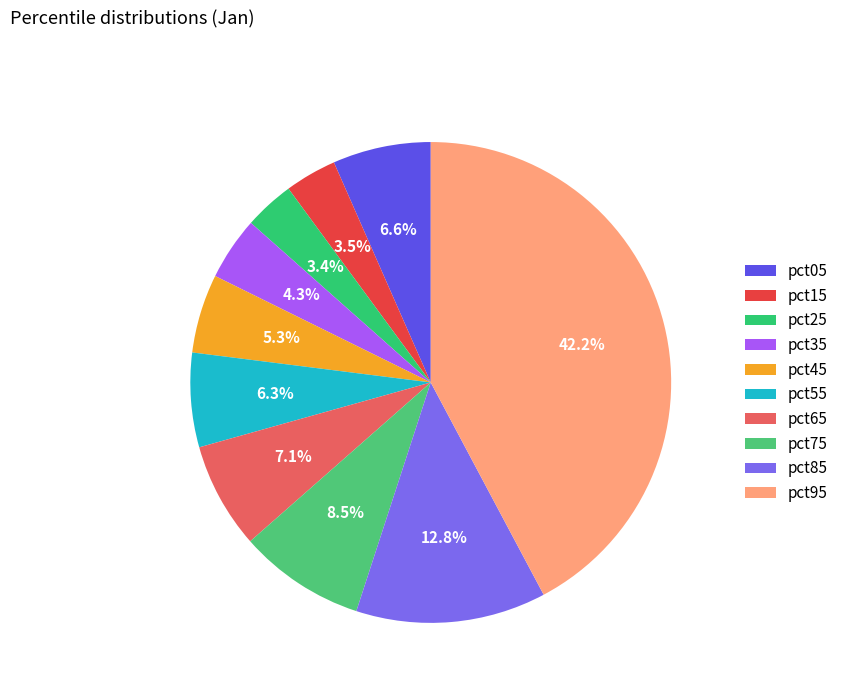

Does pct95 represent more than half of the total?

No